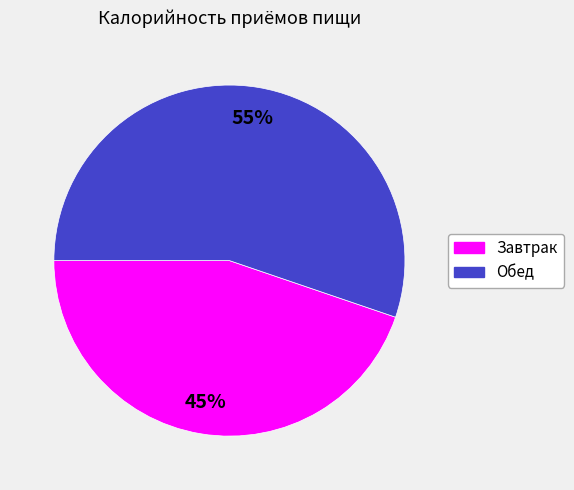

What is the largest slice in the pie chart?

Обед